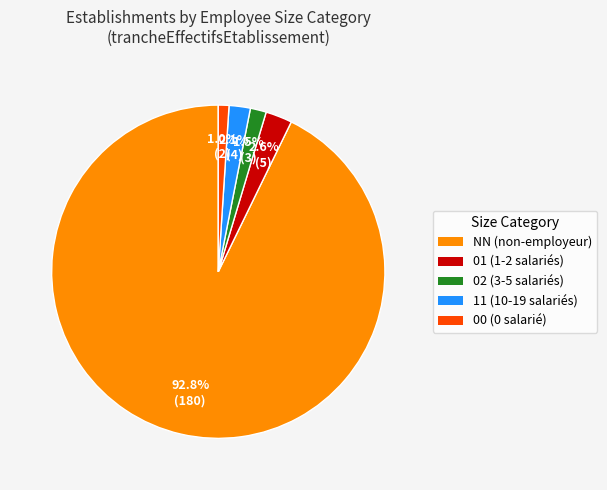

How many slices are in this pie chart?

5